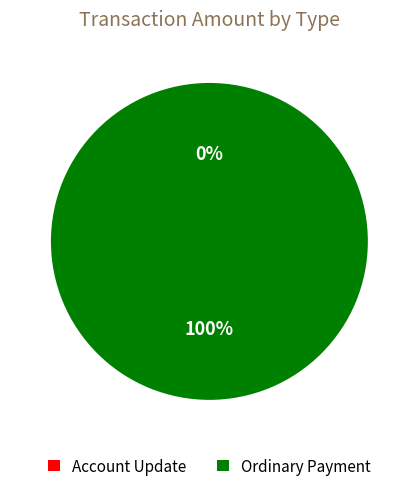

To the nearest percent, what is the difference between the largest and smallest slice percentages?

100%